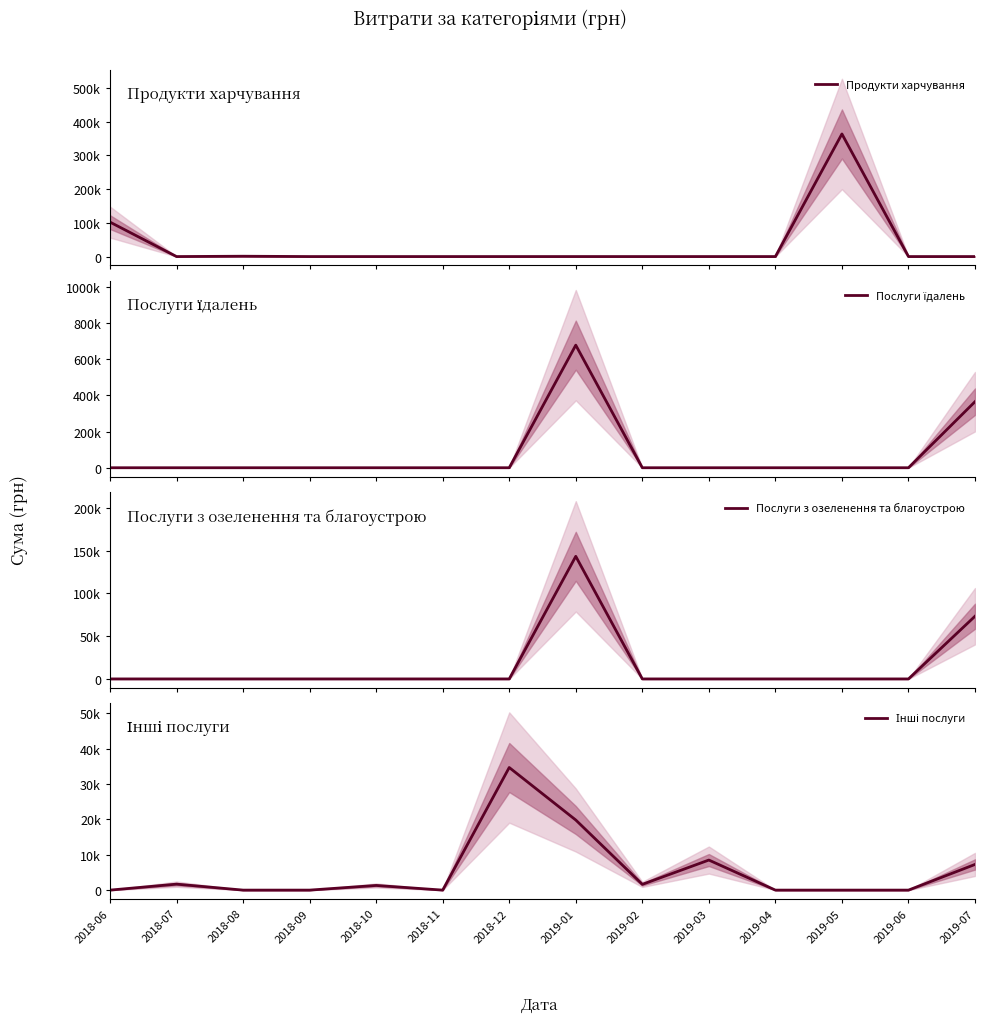

What is the sum of all Продукти харчування values?

467005.8